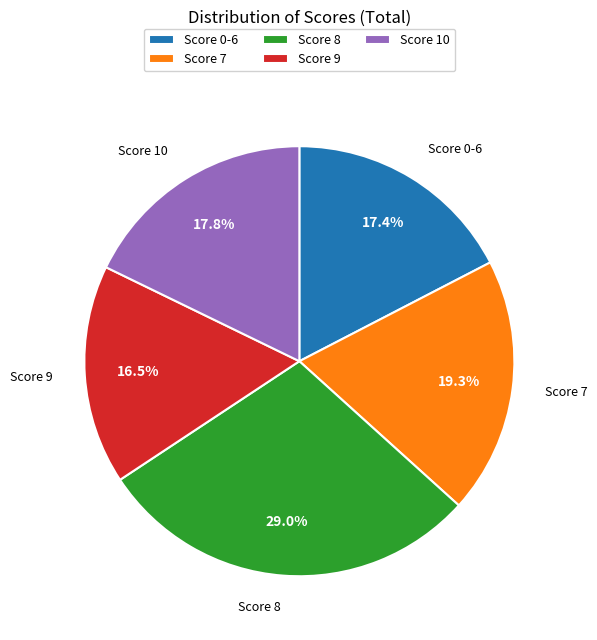

Between Score 10 and Score 9, which is larger?

Score 10